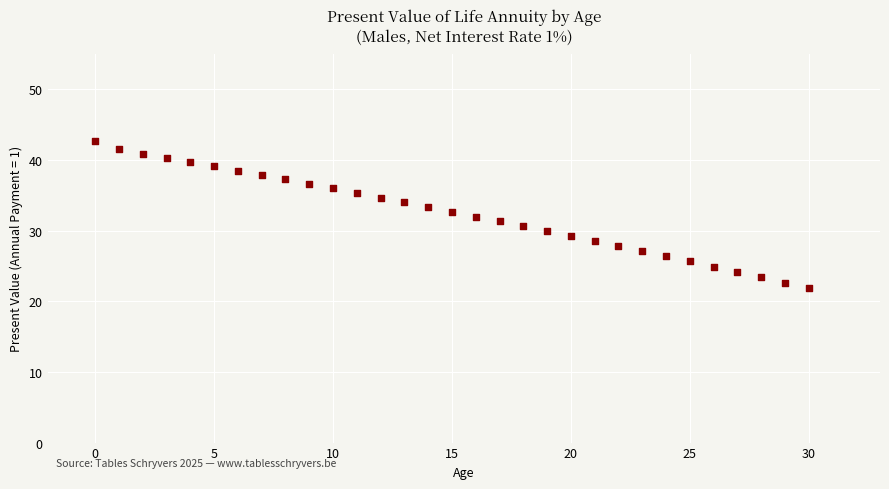

What is the range of Y values (max minus min)?

20.8